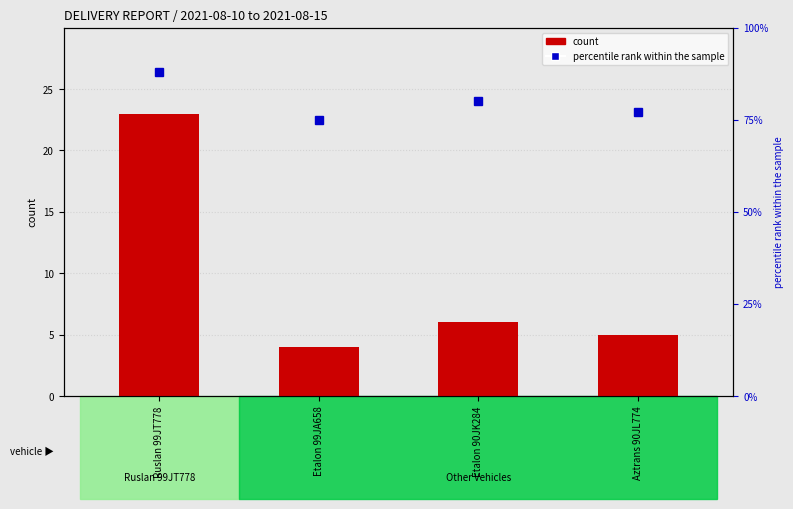

Is the value of percentile rank within the sample at Aztrans 90JL774 greater than the value of count at Etalon 90JK284?

Yes